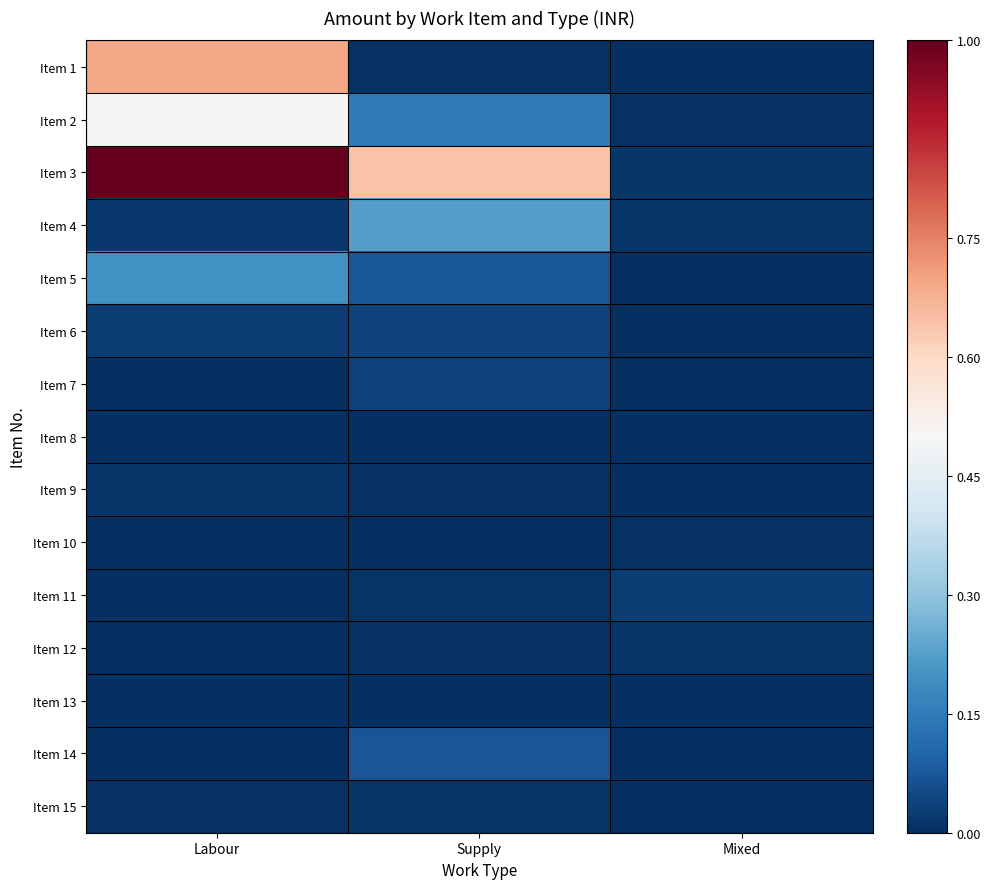

What is the total value across all series at Mixed?

0.1